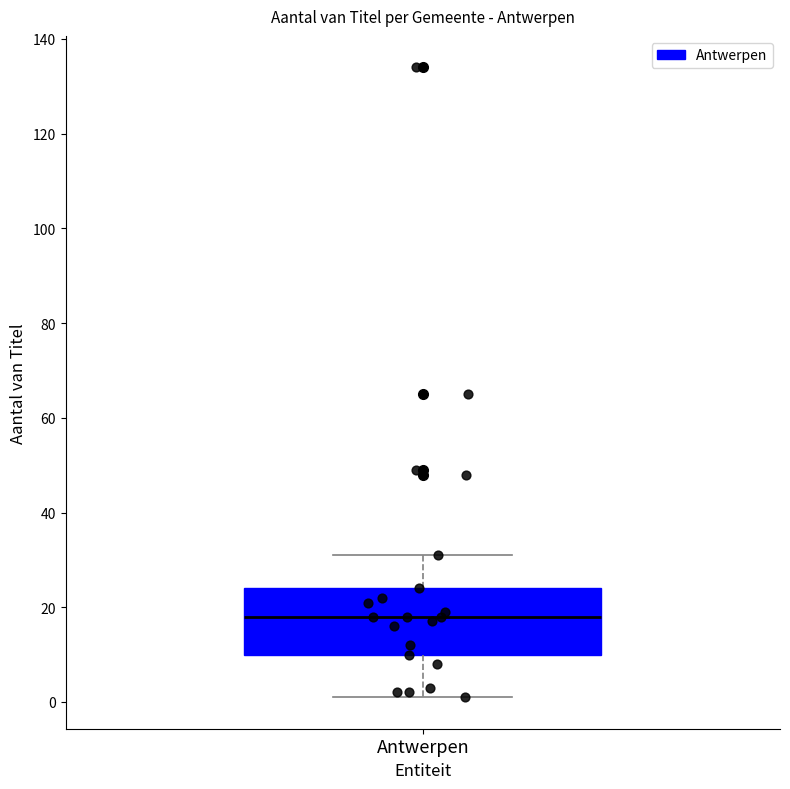

Read this box plot against the y-axis: the position of the median line, the range covered by the box, and the ends of both whiskers. The values are not printed on the chart, so give them approximately, as read against the axis.

median 18, box 10 to 24, whiskers 2 to 32